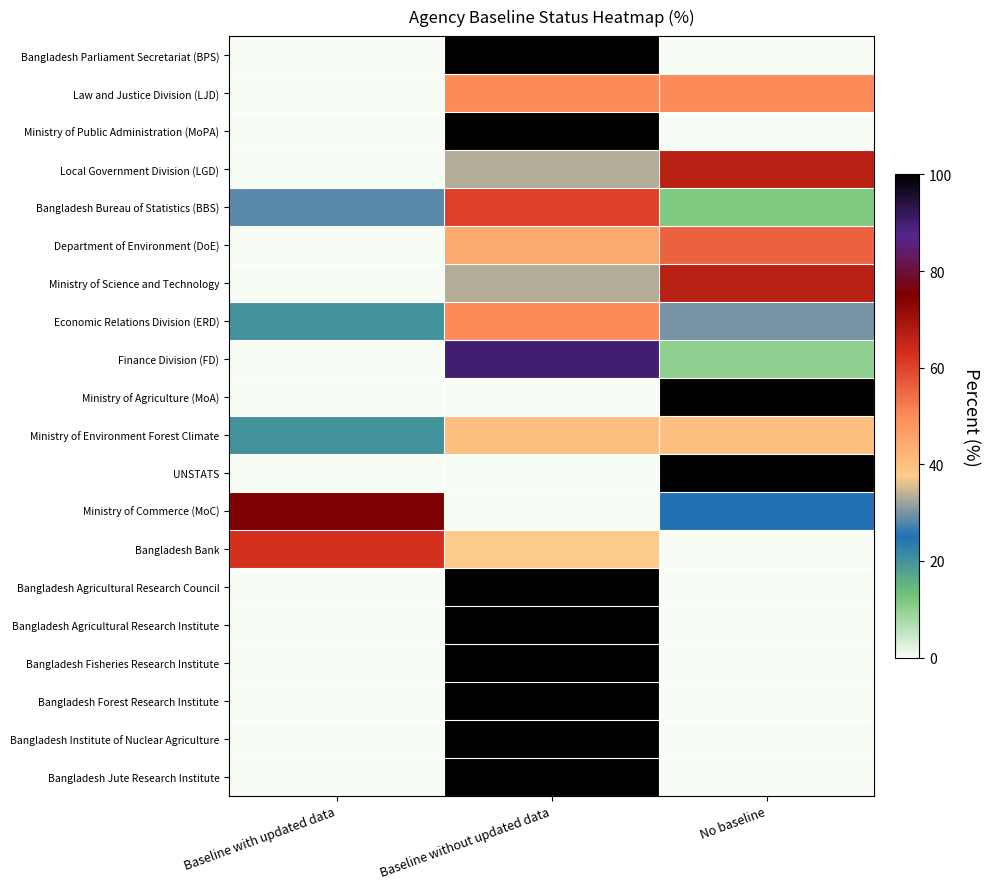

Which series changed the most between Baseline with updated data and Baseline without updated data?

Bangladesh Parliament Secretariat (BPS)